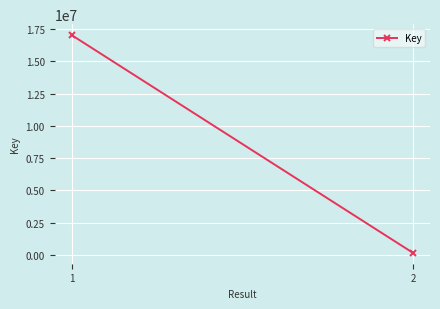

How many data points are less than 17028493?

1